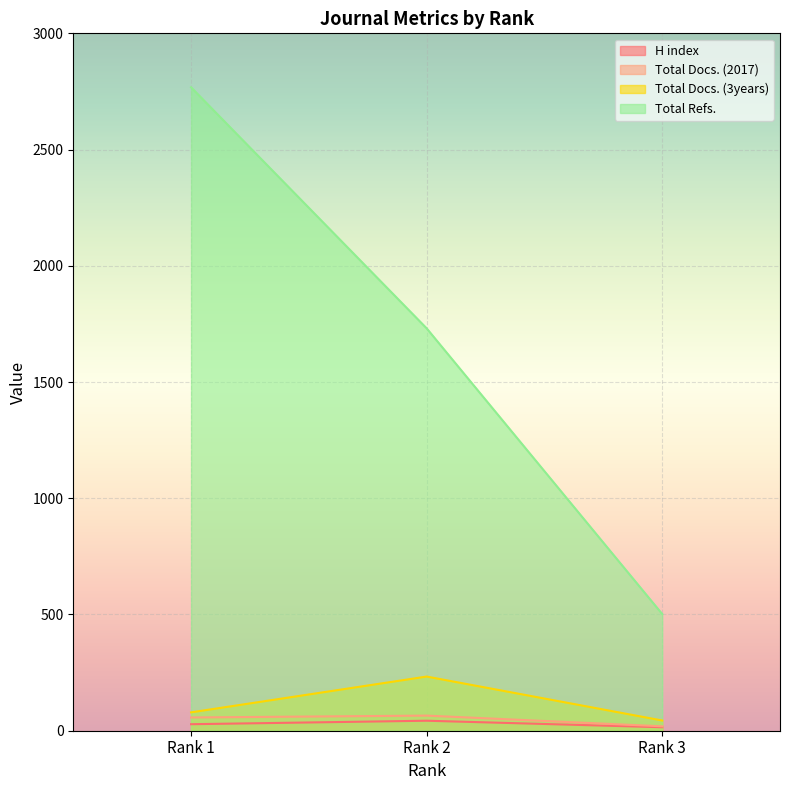

What are all the series names shown in the legend?

H index, Total Docs. (2017), Total Docs. (3years), Total Refs.